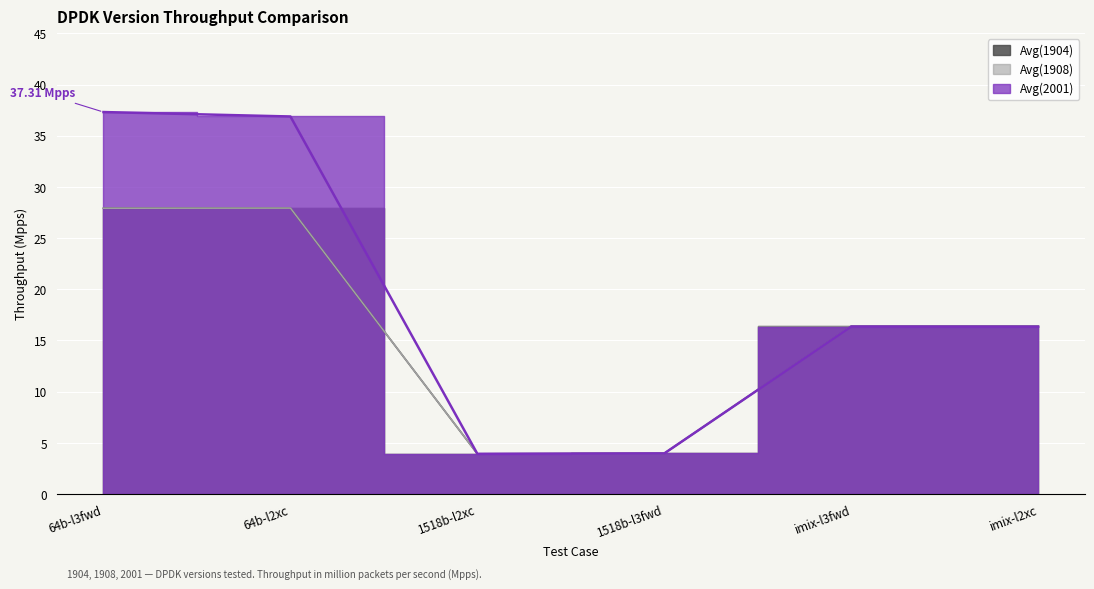

Which series has the largest total across all categories?

Avg(2001)